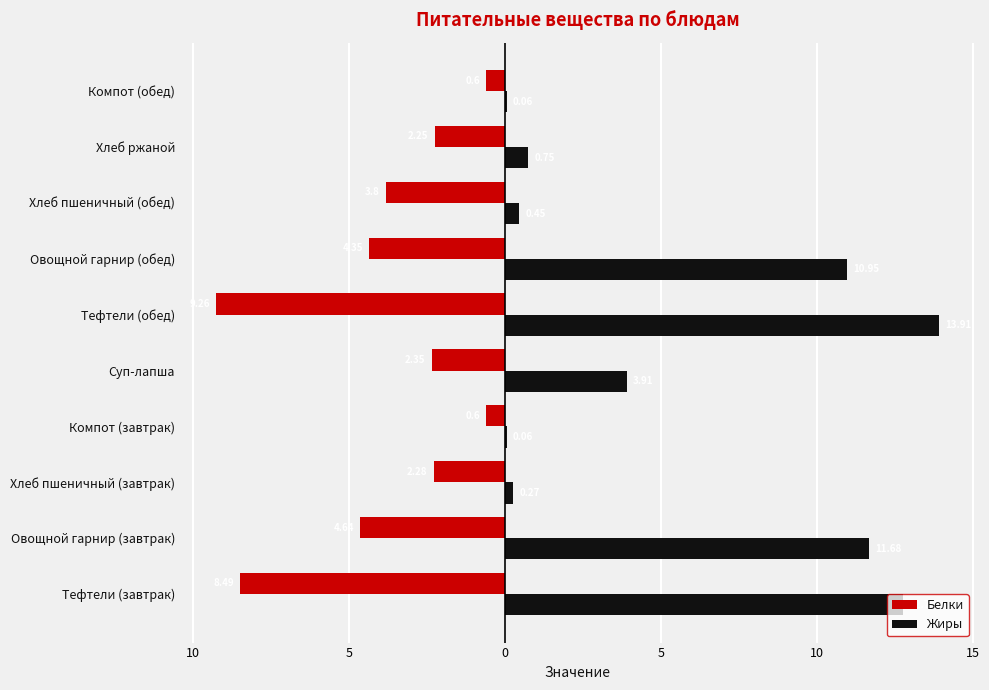

What is the difference between the second highest and minimum values in the Белки series?

8.7